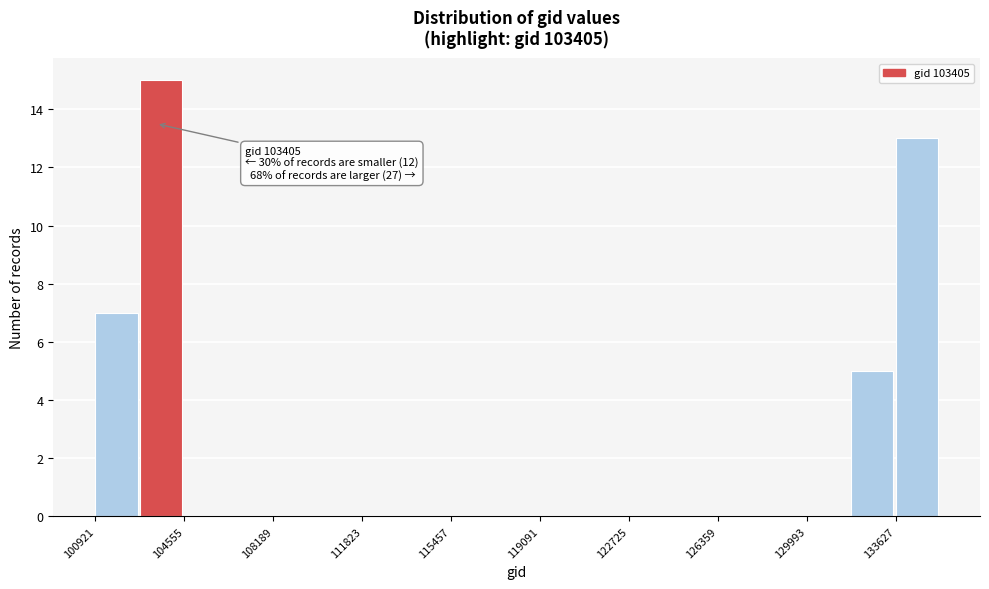

Around what value on the x-axis is the tallest bar? Give the approximate position of its centre, as read against the axis.

103500